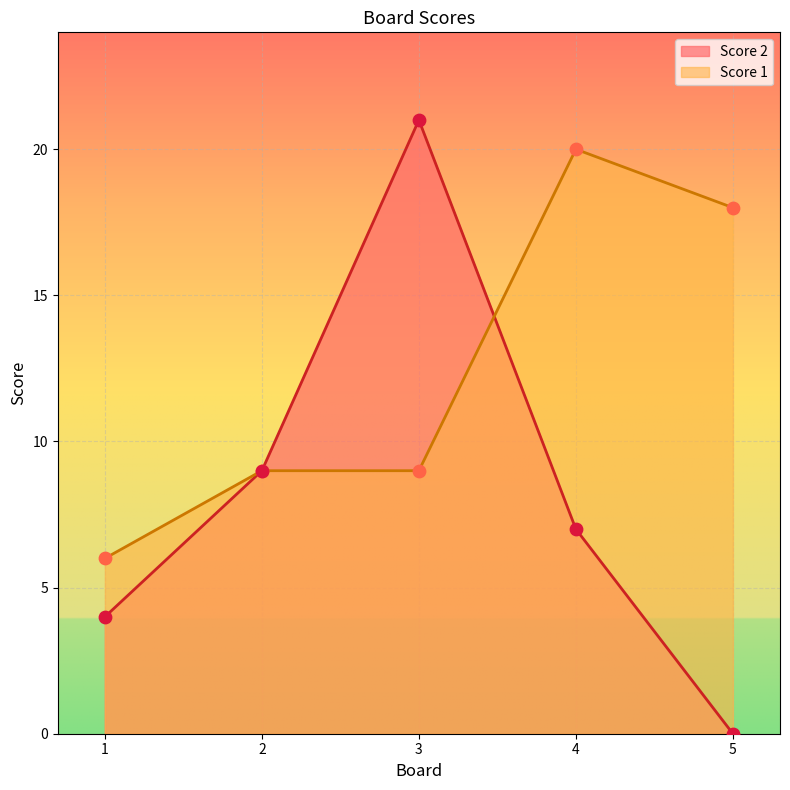

Which series has the widest spread of Y values?

Score 2